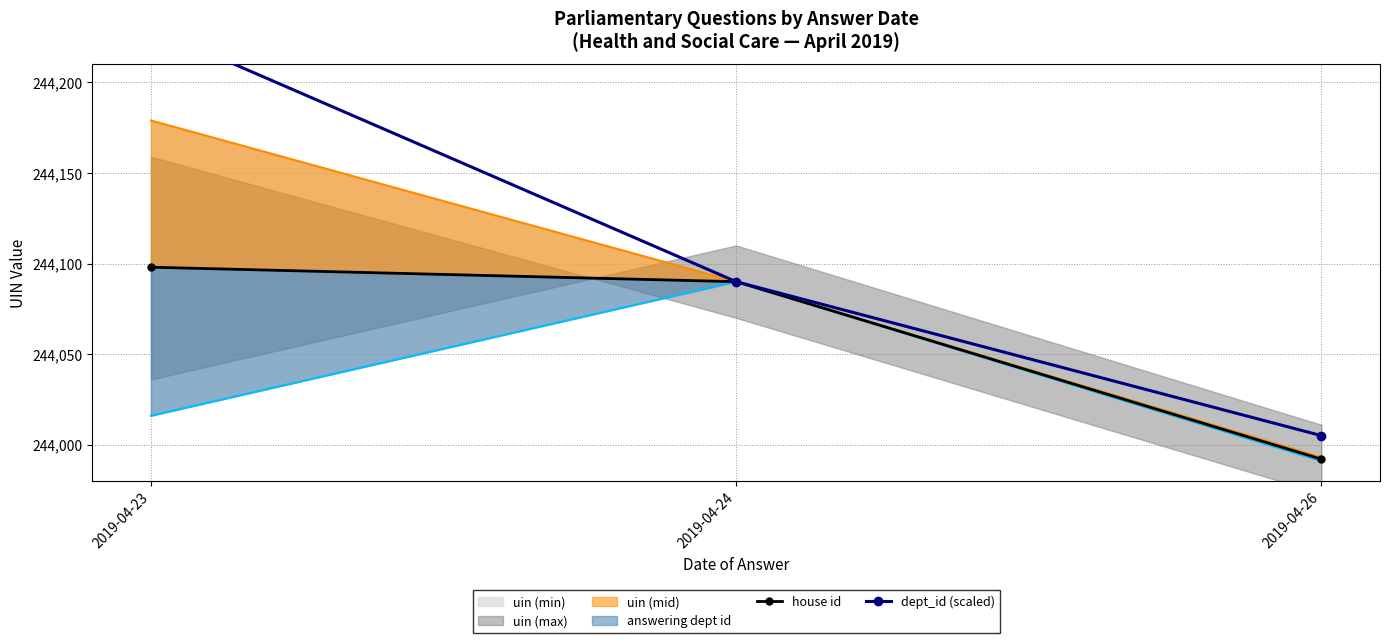

Between 2019-04-26 and 2019-04-23, which is larger?

2019-04-23